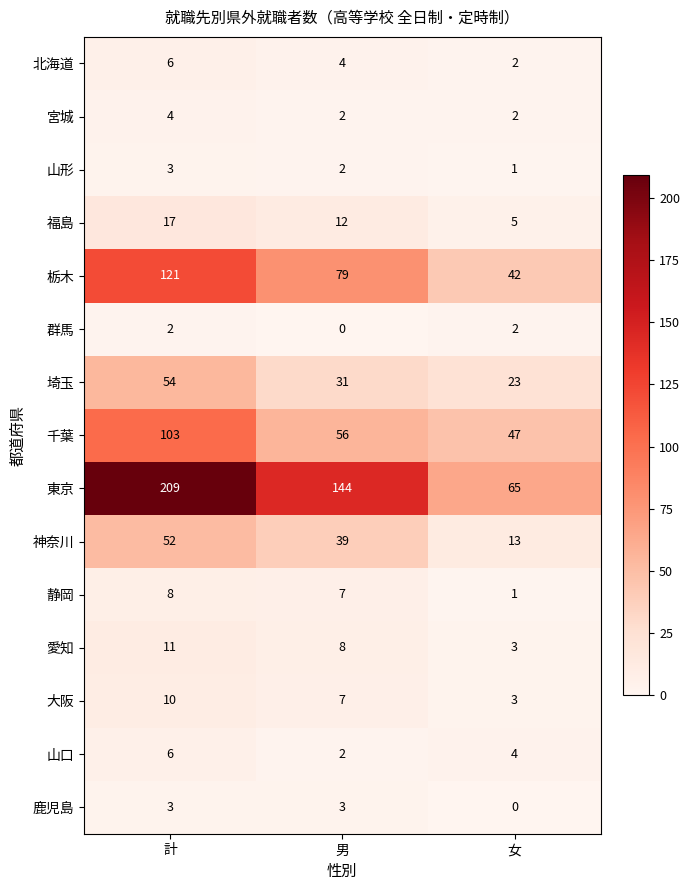

Which series has the largest total across all categories?

東京